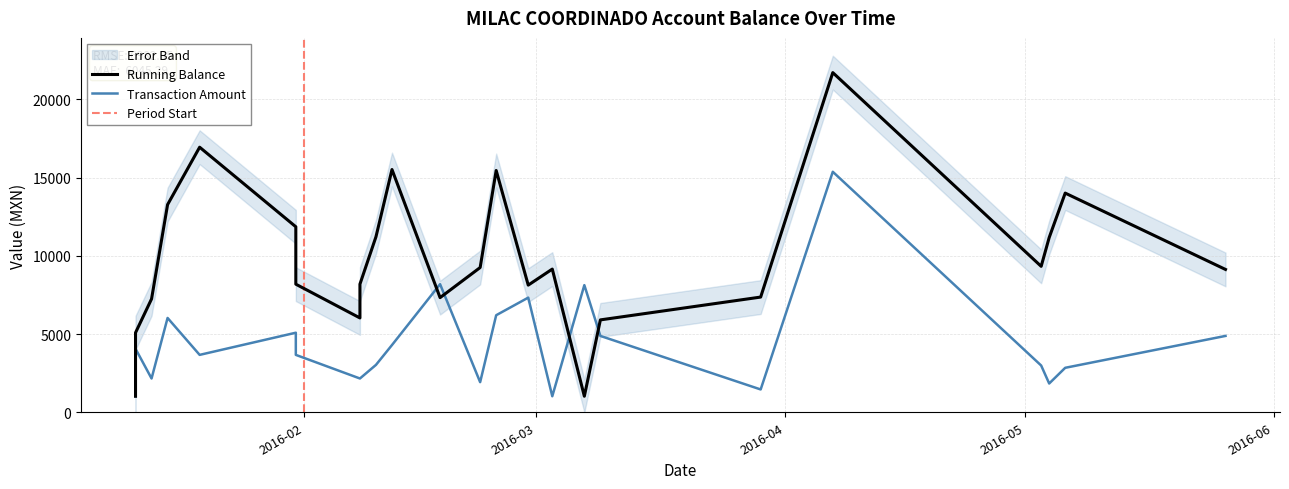

At which category does Running Balance reach its first local valley?

2016-02-08